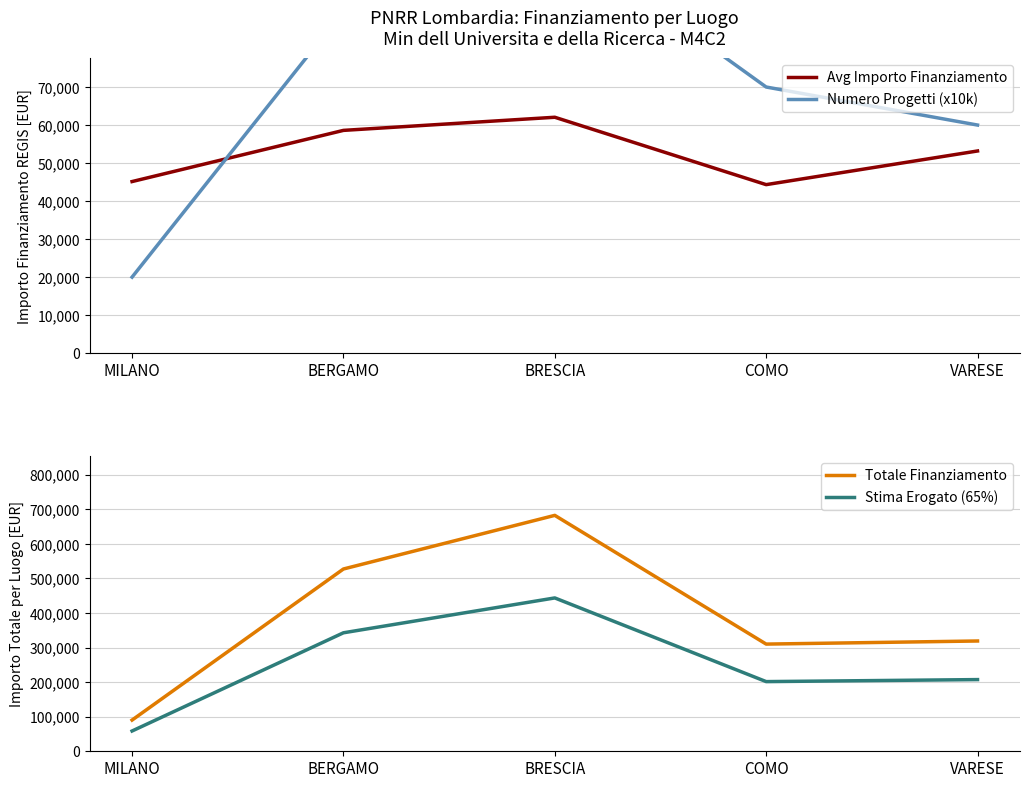

What is the difference between the maximum and minimum values in the Numero Progetti (x10k) series?

90000.0